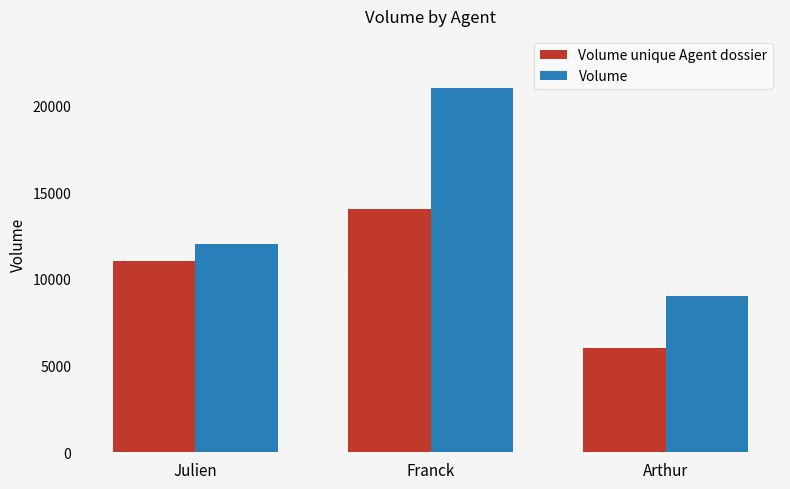

Rank the series by their maximum value, from highest to lowest.

Volume, Volume unique Agent dossier